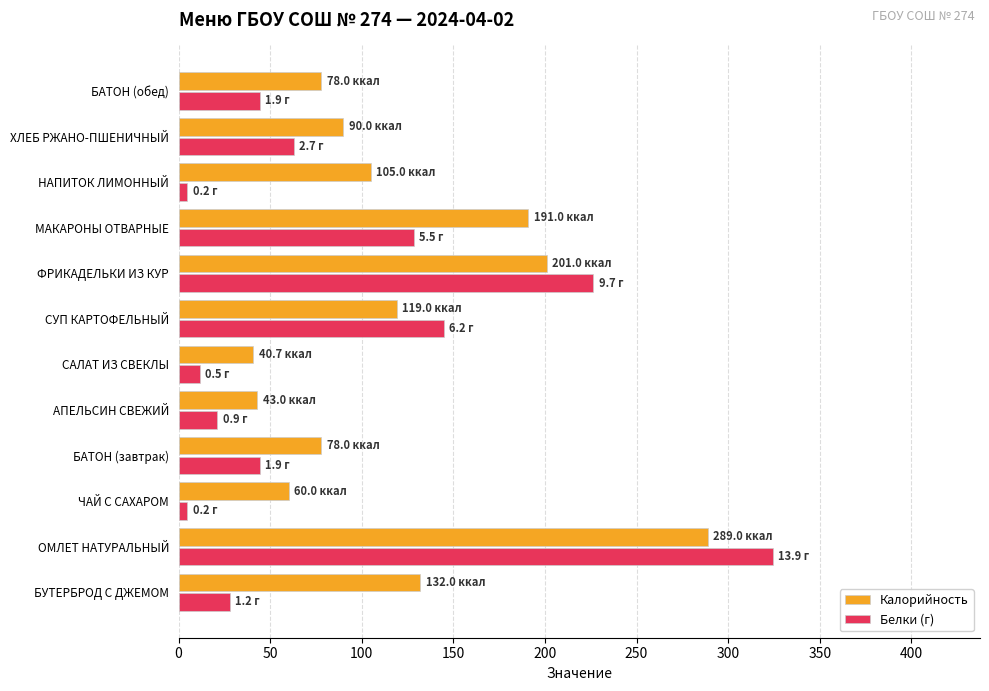

What is the sum of all Калорийность values?

1426.7